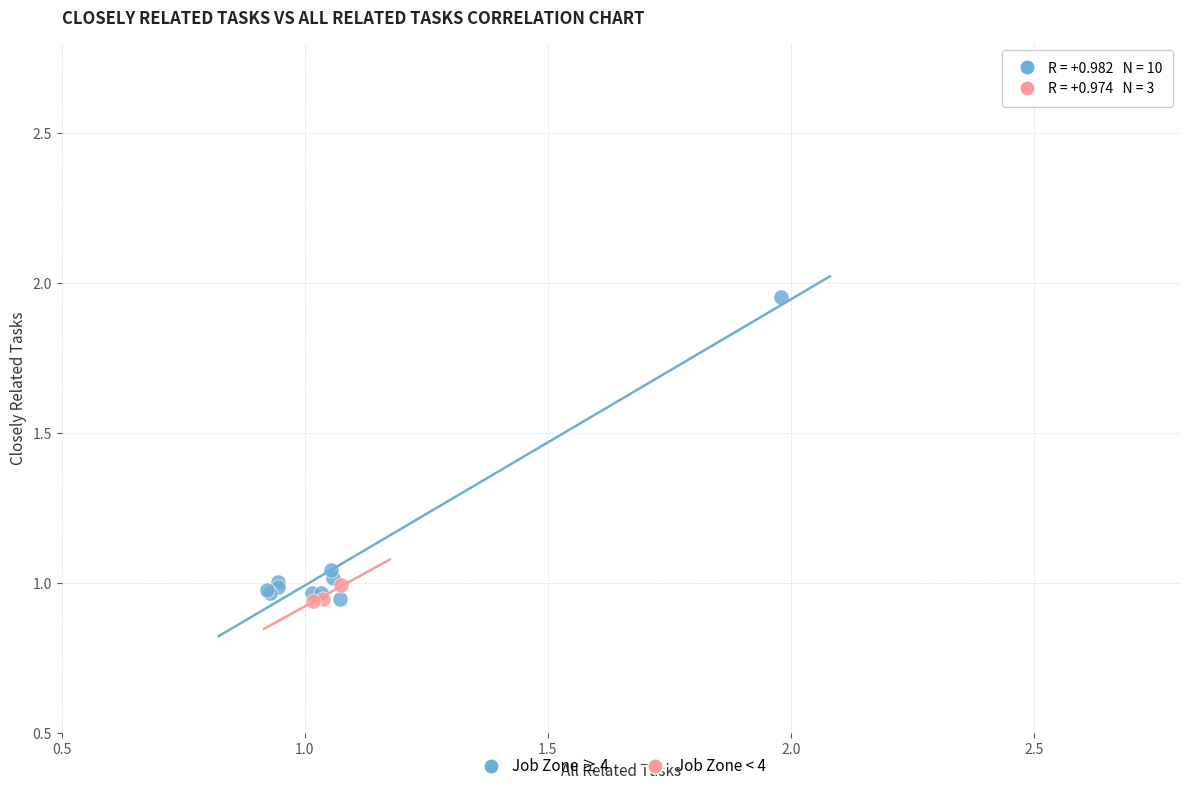

Which series has the largest Y range (max minus min)?

Job Zone ≥ 4